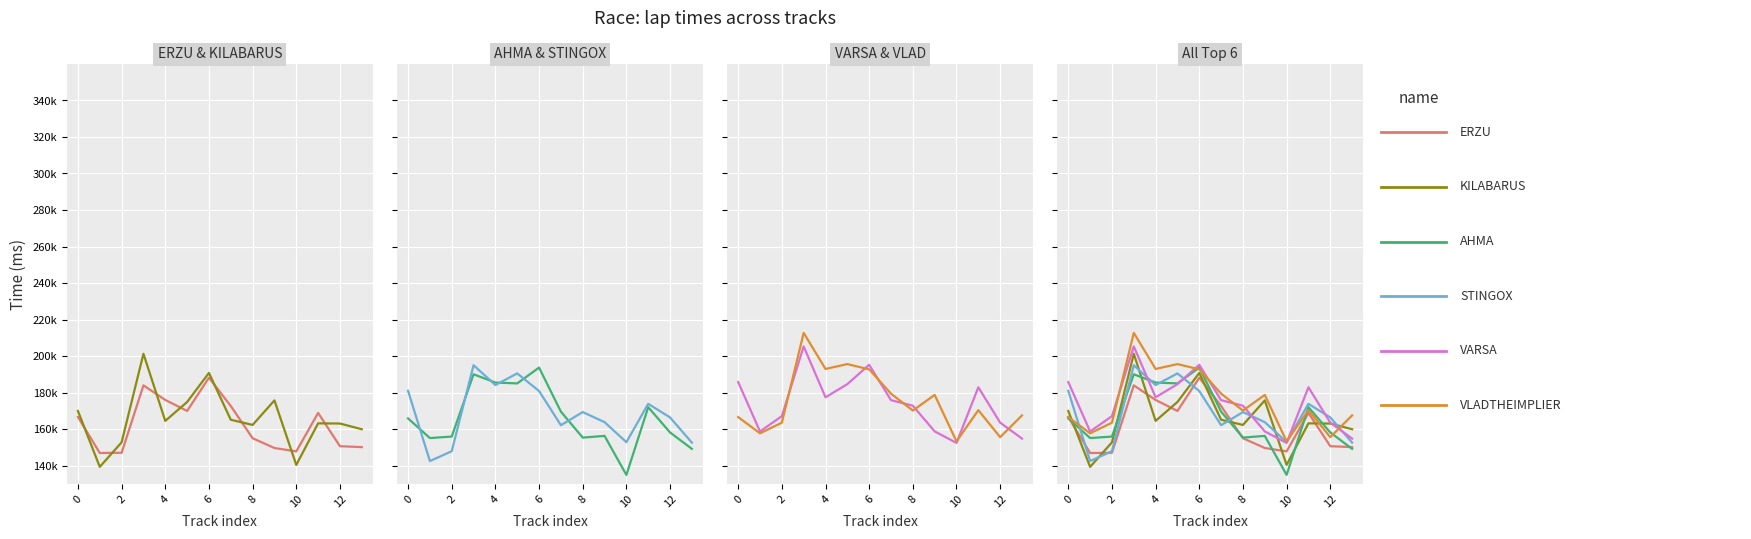

The value of STINGOX at 10 is 152851. True or false?

True